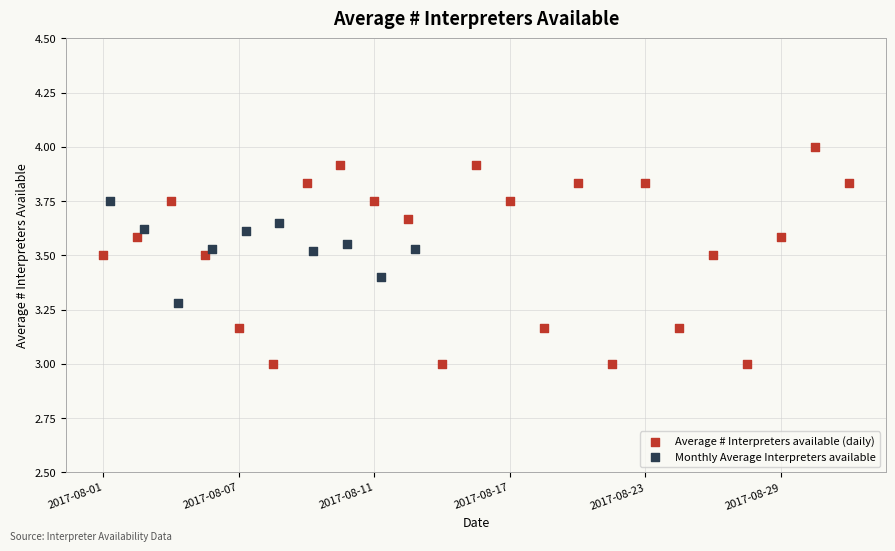

Which series contains the lowest Y value?

Average # Interpreters available (daily)